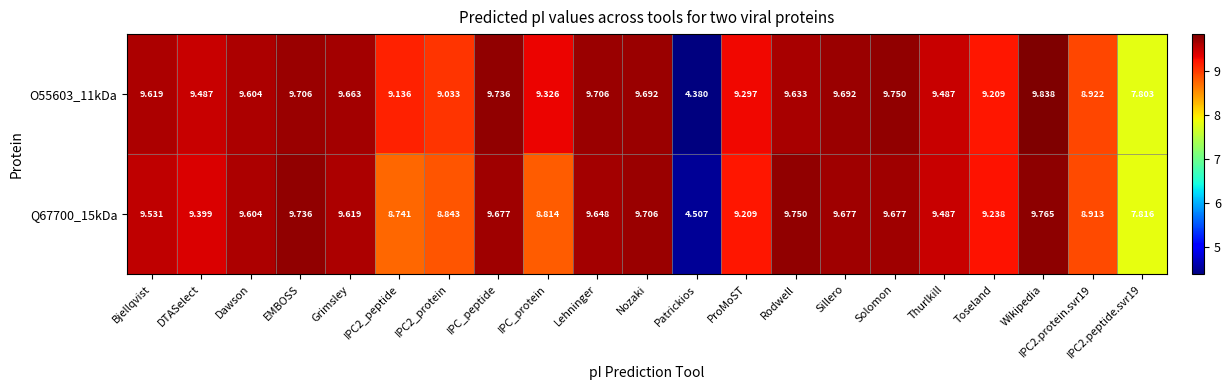

At which label does Q67700_15kDa first exceed 9?

Bjellqvist